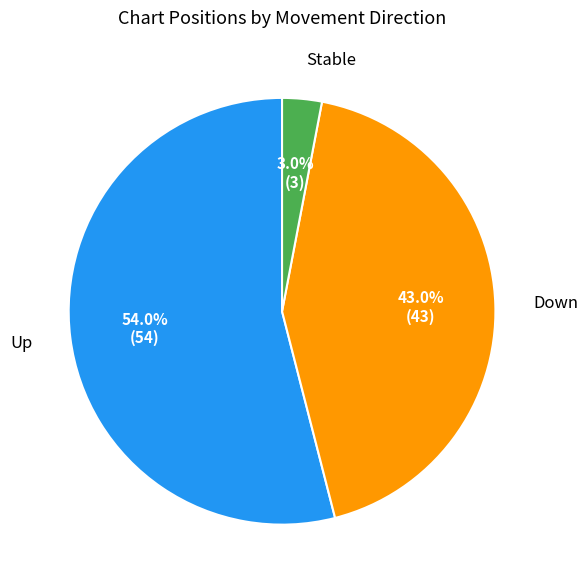

Count the number of slices in the pie.

3